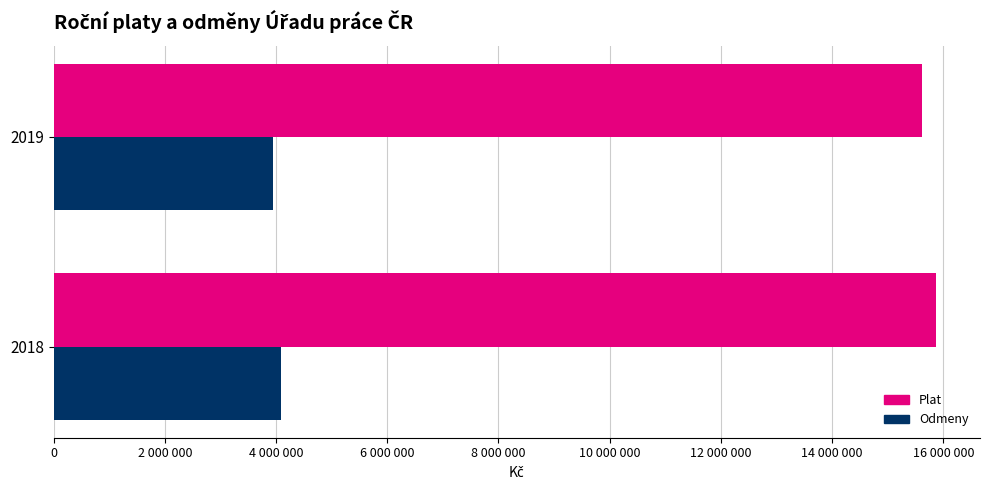

Reading right to left, transcribe all the data shown in this chart.

Plat: 15612803	15865257
Odmeny: 3941141	4088470